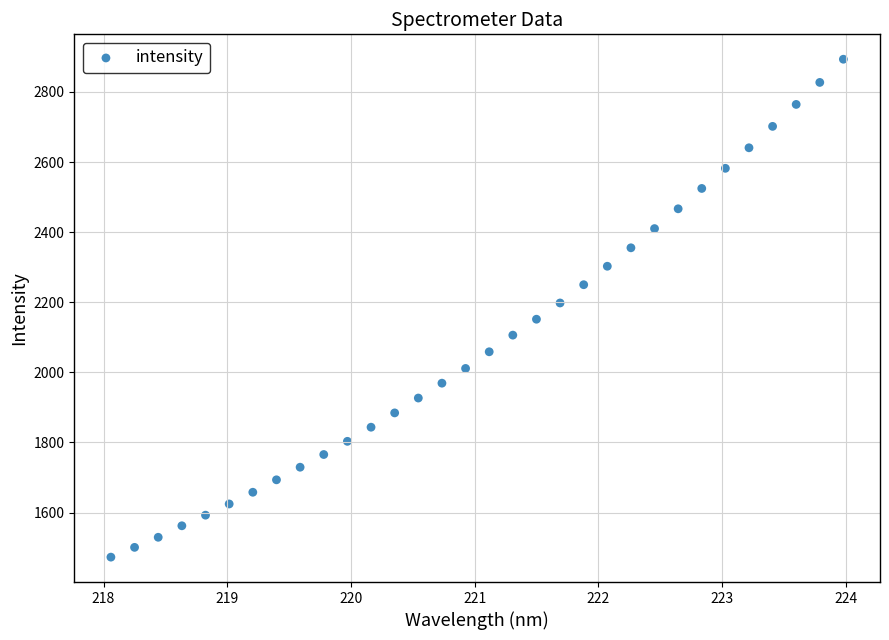

What is the range of X values (max minus min)?

5.9